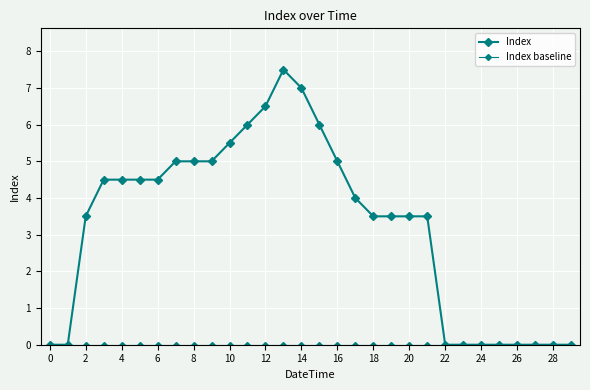

True or false: Index and Index baseline intersect in this chart.

False